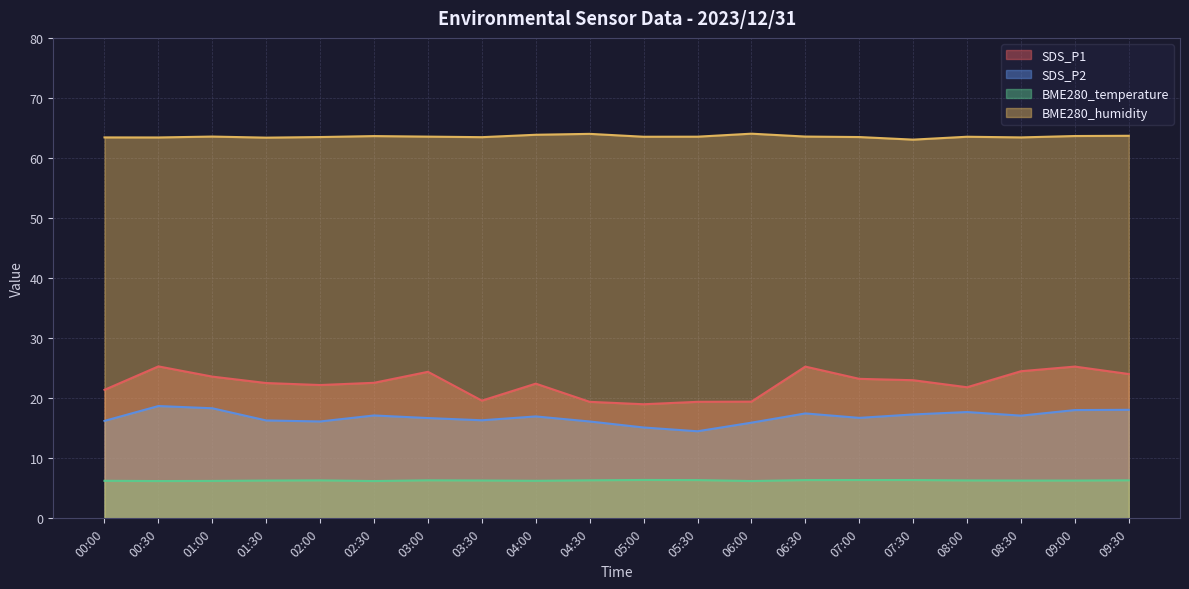

How many lines are shown in the chart?

4